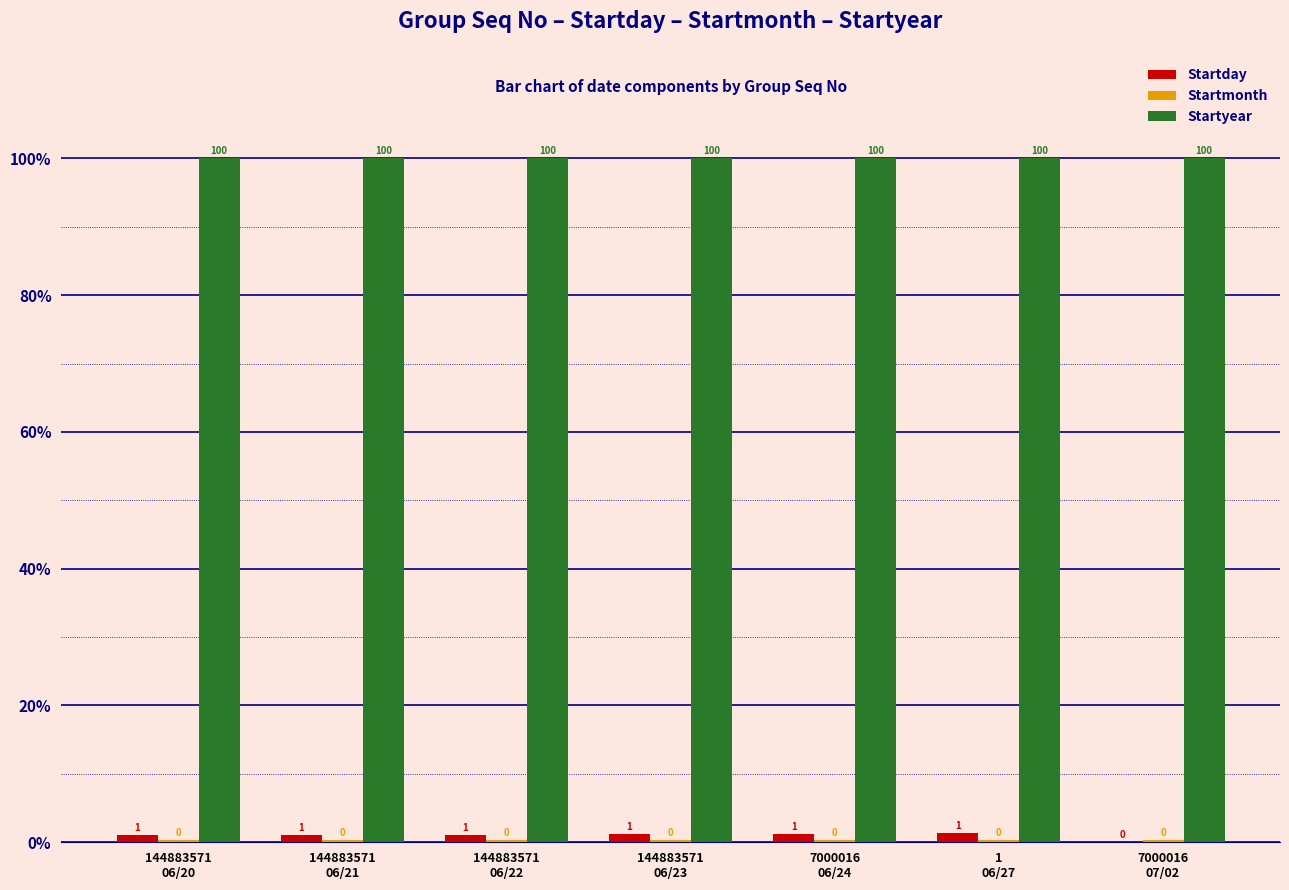

Does the chart contain stacked bars?

No